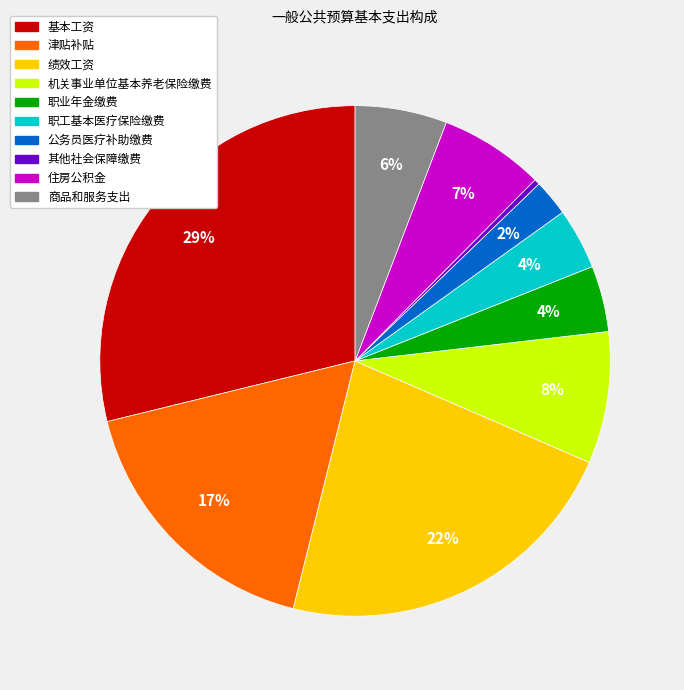

Which has a higher value, 绩效工资 or 住房公积金?

绩效工资